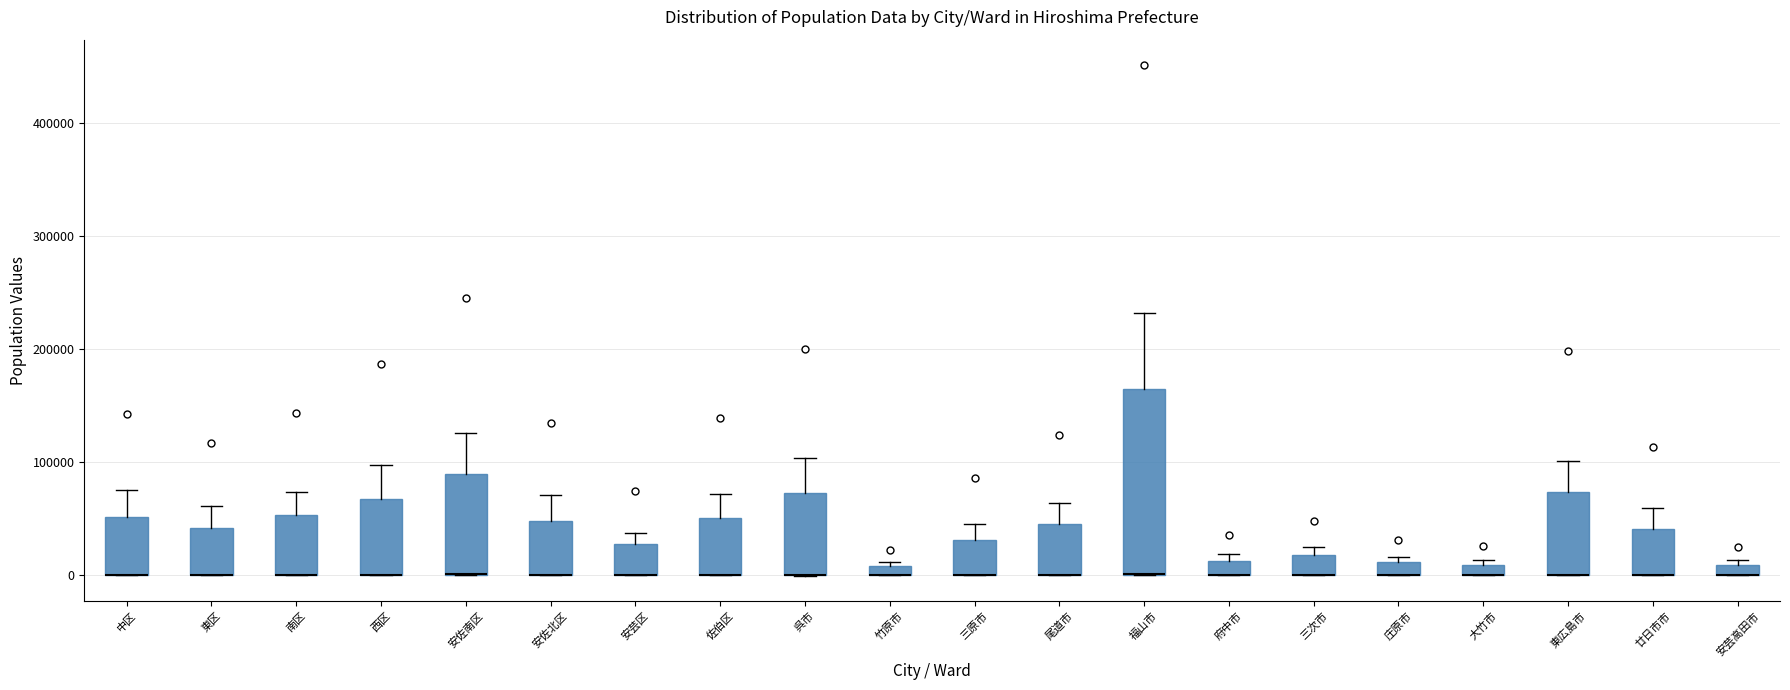

Where is the lower edge of the box for 大竹市 on the y-axis? The values are not printed on the chart, so give them approximately, as read against the axis.

0